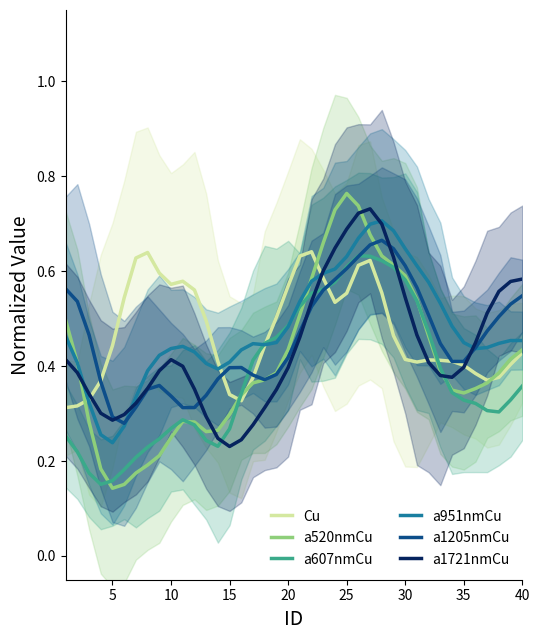

Reading right to left, transcribe all the data shown in this chart.

Cu: 0.4	0.4	0.4	0.4	0.4	0.4	0.4	0.4	0.4	0.4	0.4	0.5	0.6	0.6	0.6	0.6	0.5	0.6	0.6	0.6	0.6	0.5	0.4	0.4	0.3	0.3	0.4	0.5	0.6	0.6	0.6	0.6	0.6	0.6	0.5	0.4	0.4	0.3	0.3	0.3
a520nmCu: 0.4	0.4	0.4	0.4	0.4	0.3	0.3	0.4	0.5	0.5	0.6	0.6	0.6	0.7	0.7	0.8	0.7	0.7	0.6	0.5	0.4	0.4	0.4	0.4	0.3	0.3	0.3	0.3	0.3	0.3	0.2	0.2	0.2	0.2	0.2	0.1	0.2	0.3	0.4	0.5
a607nmCu: 0.4	0.3	0.3	0.3	0.3	0.3	0.3	0.4	0.5	0.5	0.6	0.6	0.6	0.6	0.6	0.6	0.6	0.6	0.6	0.5	0.5	0.5	0.4	0.4	0.3	0.3	0.2	0.2	0.3	0.3	0.3	0.2	0.2	0.2	0.2	0.2	0.2	0.2	0.2	0.3
a951nmCu: 0.5	0.5	0.4	0.4	0.4	0.4	0.5	0.5	0.6	0.6	0.6	0.7	0.7	0.7	0.7	0.6	0.6	0.6	0.6	0.5	0.5	0.4	0.4	0.4	0.4	0.4	0.4	0.4	0.4	0.4	0.4	0.4	0.4	0.3	0.3	0.2	0.3	0.3	0.4	0.5
a1205nmCu: 0.5	0.5	0.5	0.5	0.4	0.4	0.4	0.4	0.5	0.6	0.6	0.6	0.7	0.7	0.6	0.6	0.6	0.6	0.5	0.5	0.4	0.4	0.4	0.4	0.4	0.4	0.4	0.3	0.3	0.3	0.3	0.4	0.4	0.3	0.3	0.3	0.4	0.5	0.5	0.6
a1721nmCu: 0.6	0.6	0.6	0.5	0.4	0.4	0.4	0.4	0.4	0.5	0.5	0.6	0.7	0.7	0.7	0.7	0.6	0.6	0.5	0.5	0.4	0.4	0.3	0.3	0.2	0.2	0.2	0.3	0.4	0.4	0.4	0.4	0.4	0.3	0.3	0.3	0.3	0.3	0.4	0.4